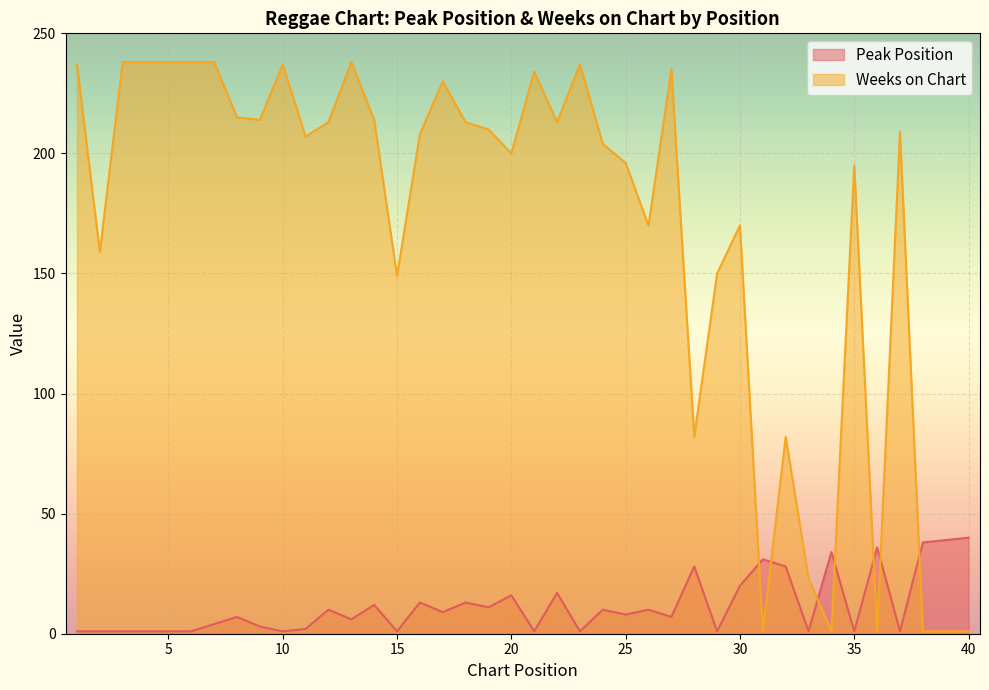

Reading right to left, extract all data points from this chart.

Peak Position: 40	39	38	1	36	1	34	1	28	31	20	1	28	7	10	8	10	1	17	1	16	11	13	9	13	1	12	6	10	2	1	3	7	4	1	1	1	1	1	1
Weeks on Chart: 1	1	1	209	1	195	1	23	82	1	170	150	82	235	170	196	204	237	213	234	200	210	213	230	208	149	214	238	213	207	237	214	215	238	238	238	238	238	159	237